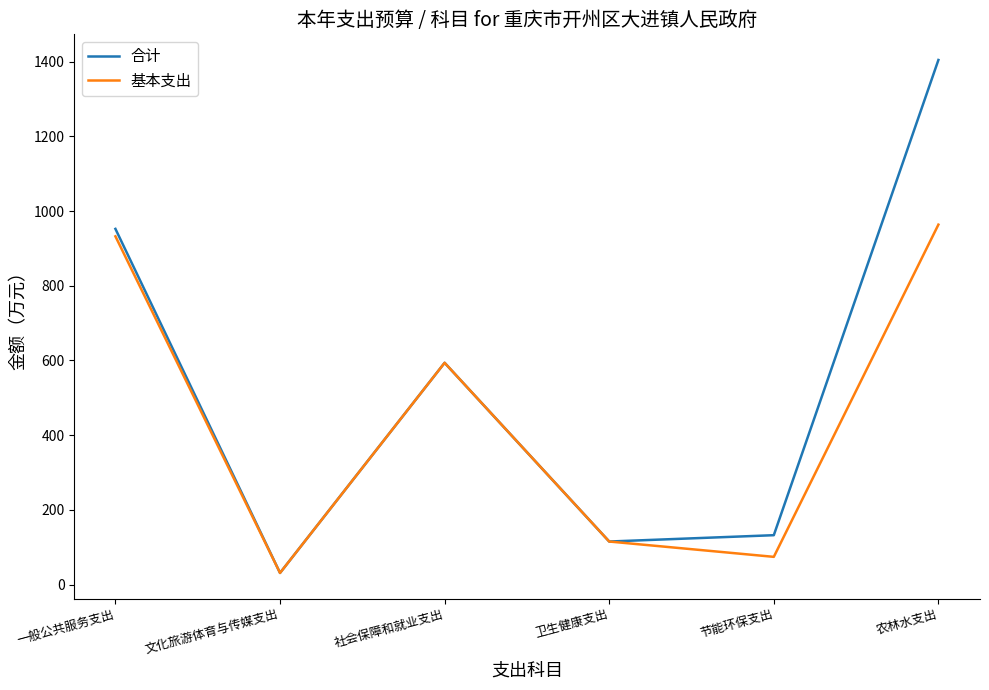

True or false: 合计 has a value of 869.6 at 社会保障和就业支出.

False